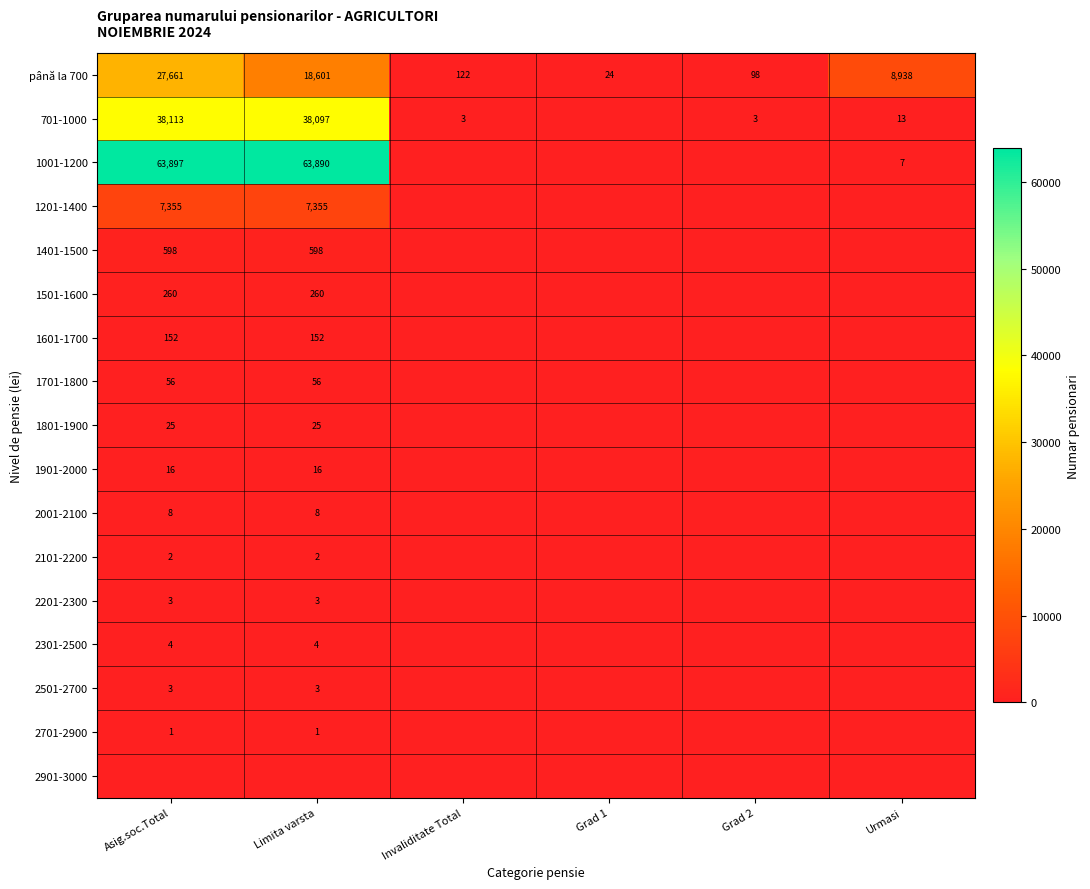

What is the difference between the până la 700 values at Asig.soc.Total and Limita varsta?

9060